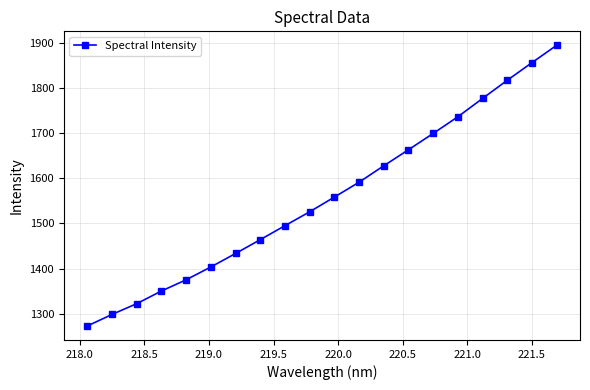

What is the value of the 3rd point from the left?

1322.5